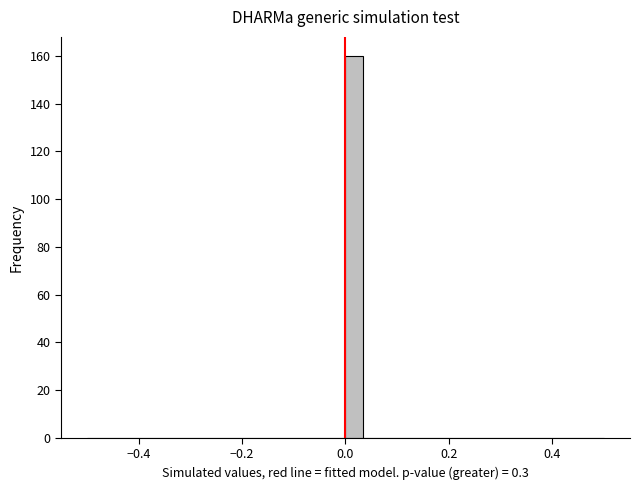

Around what value on the x-axis is the tallest bar? Give the approximate position of its centre, as read against the axis.

0.02